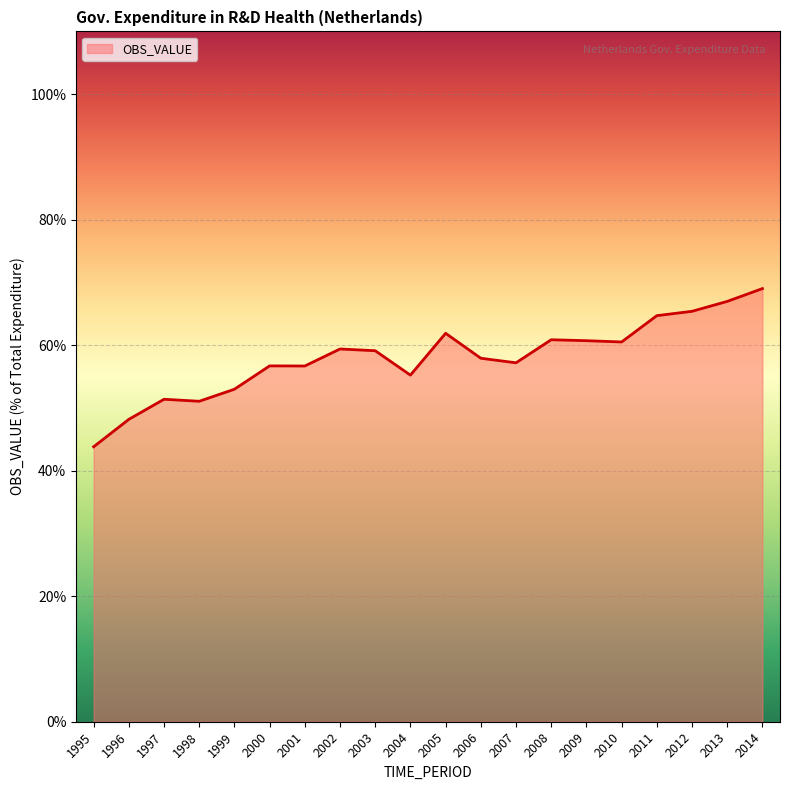

What is the difference between the maximum and minimum values?

0.3